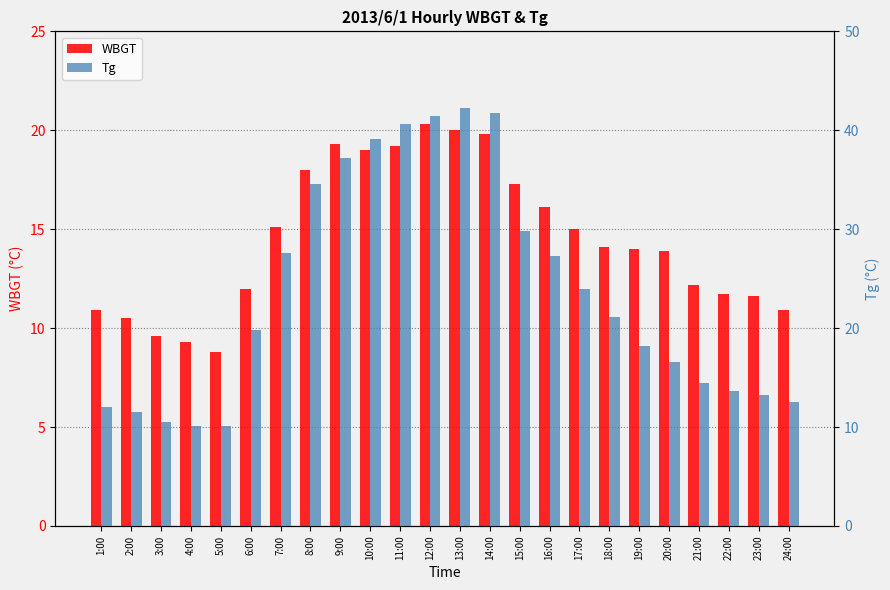

Is it true that WBGT equals 19.2 at 11:00?

True